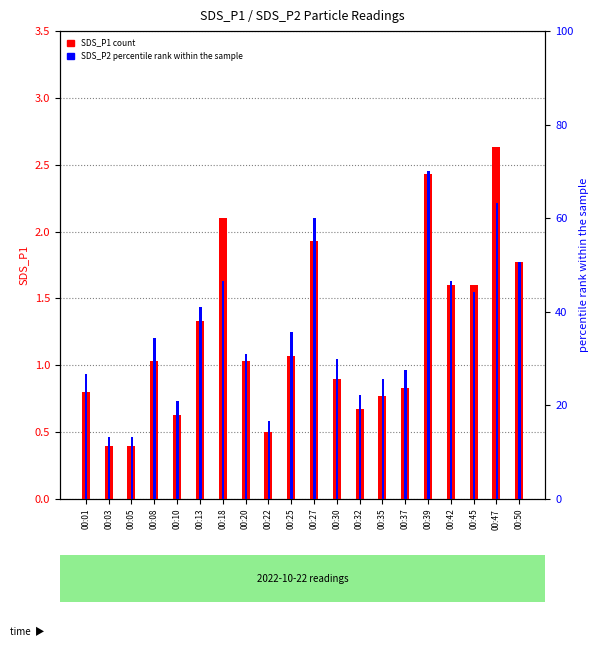

Between 00:18 and 00:42, which series saw the biggest shift?

SDS_P1